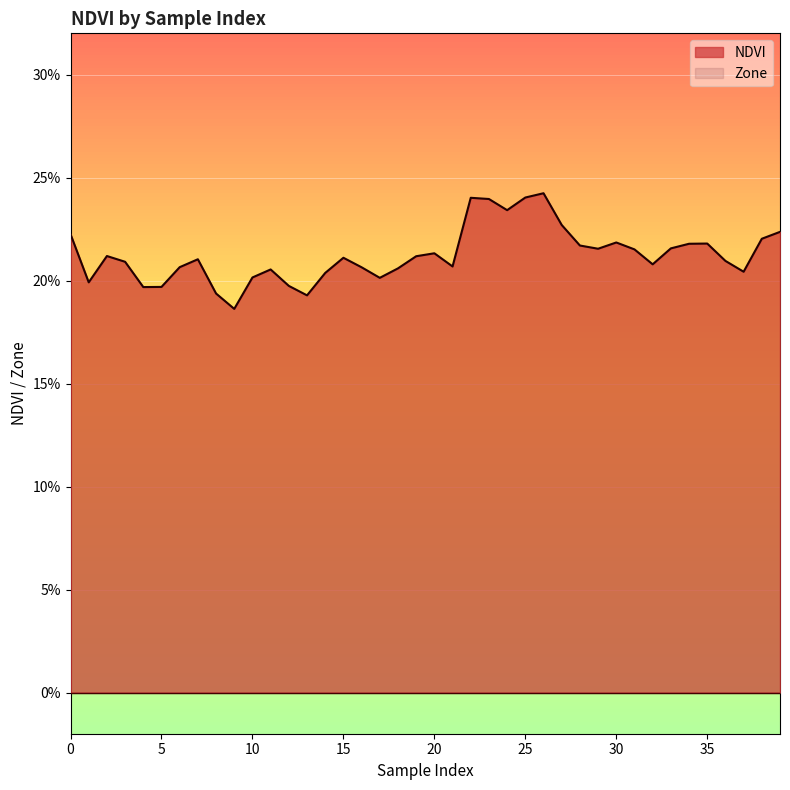

Read the value at 5.

0.2